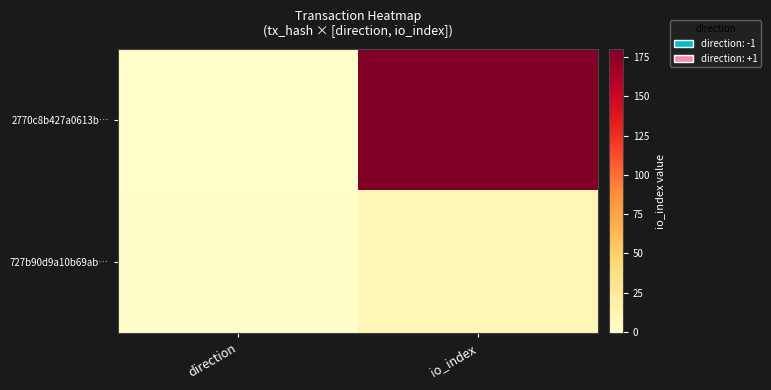

Rank the series by their maximum value, from lowest to highest.

727b90d9a10b69ab…, 2770c8b427a0613b…